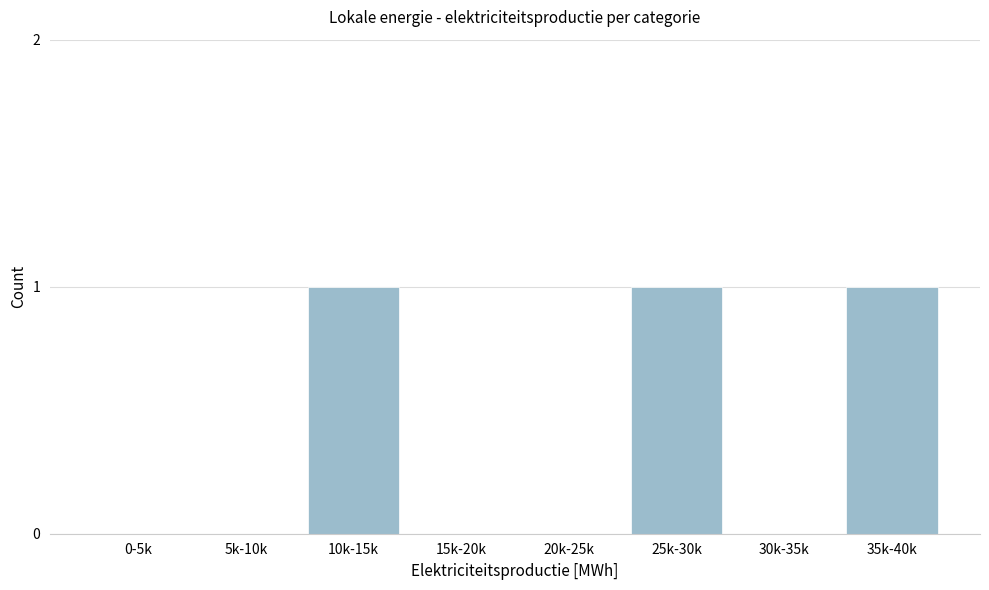

Reading left to right, extract all data points from this chart.

0-5k=0	5k-10k=0	10k-15k=1	15k-20k=0	20k-25k=0	25k-30k=1	30k-35k=0	35k-40k=1